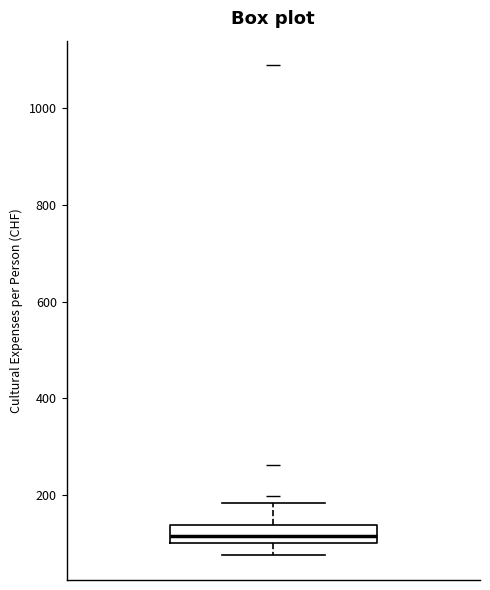

Read this box plot against the y-axis: the position of the median line, the range covered by the box, and the ends of both whiskers. The values are not printed on the chart, so give them approximately, as read against the axis.

median 120, box 100 to 140, whiskers 80 to 180